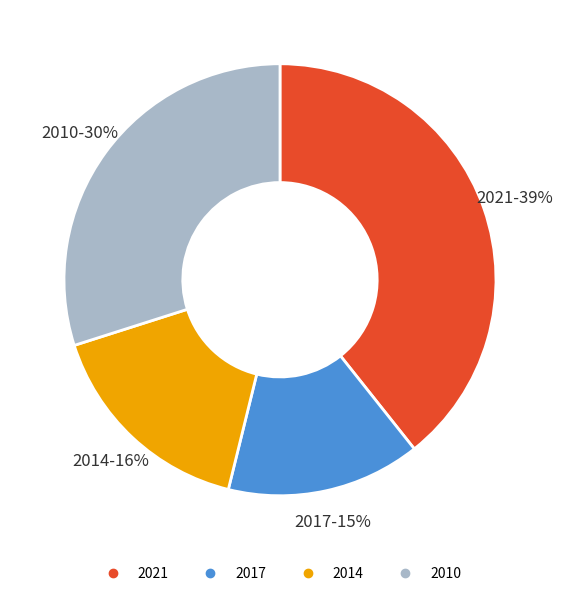

How many slices are in this pie chart?

4